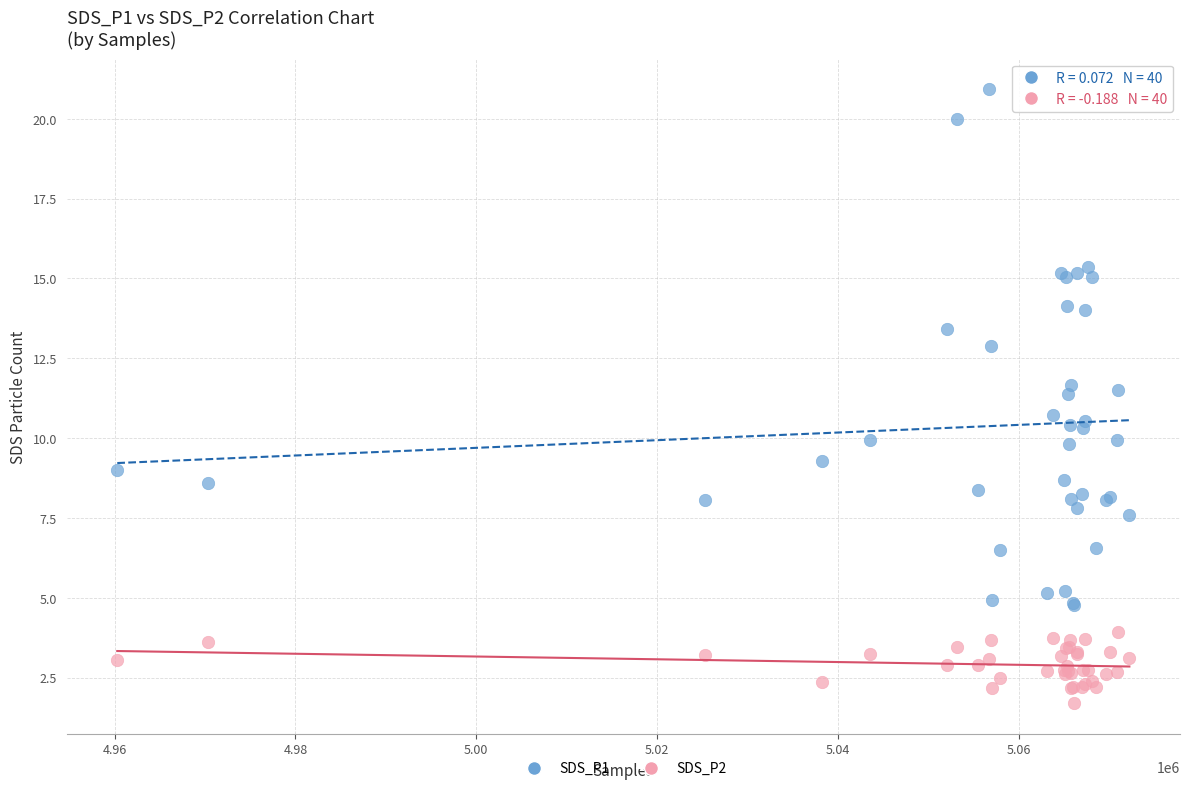

Which series reaches the minimum Y coordinate?

SDS_P2